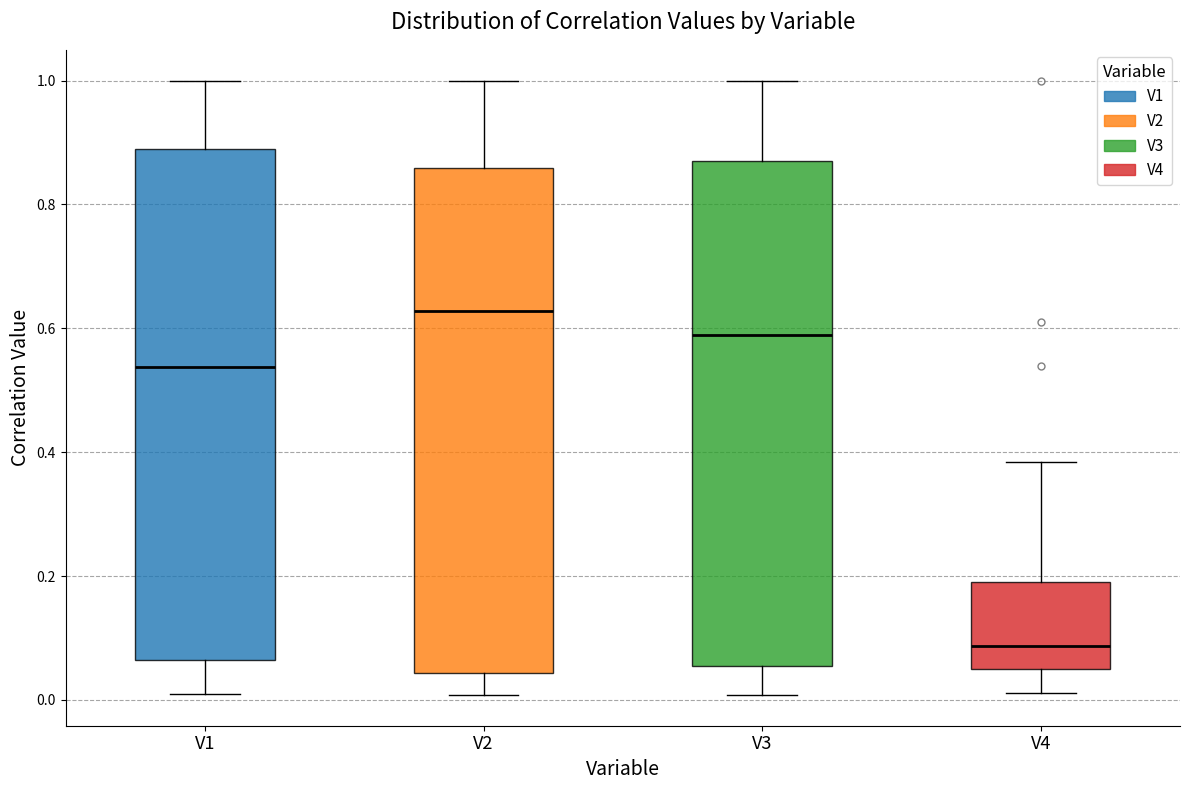

Where does the upper whisker of the box for V2 end on the y-axis? The values are not printed on the chart, so give them approximately, as read against the axis.

1.00